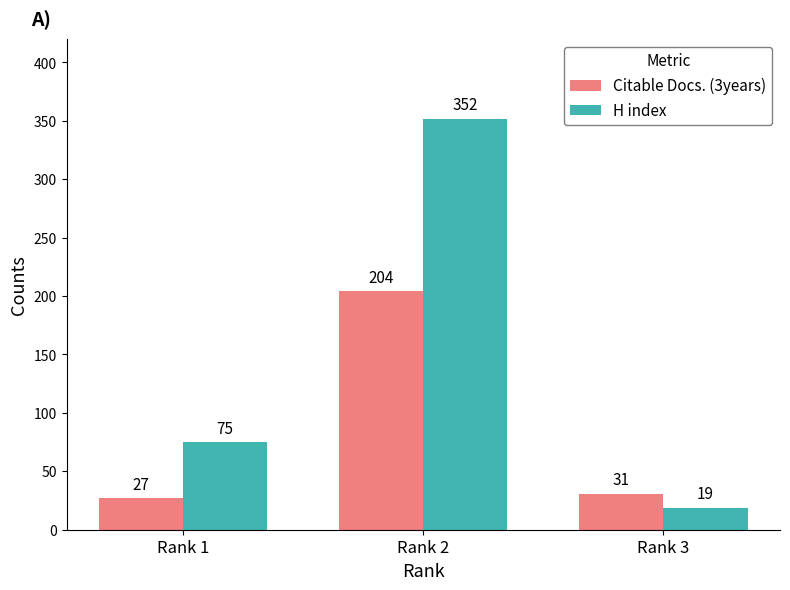

Where does the Citable Docs. (3years) series first go above 31?

Rank 2